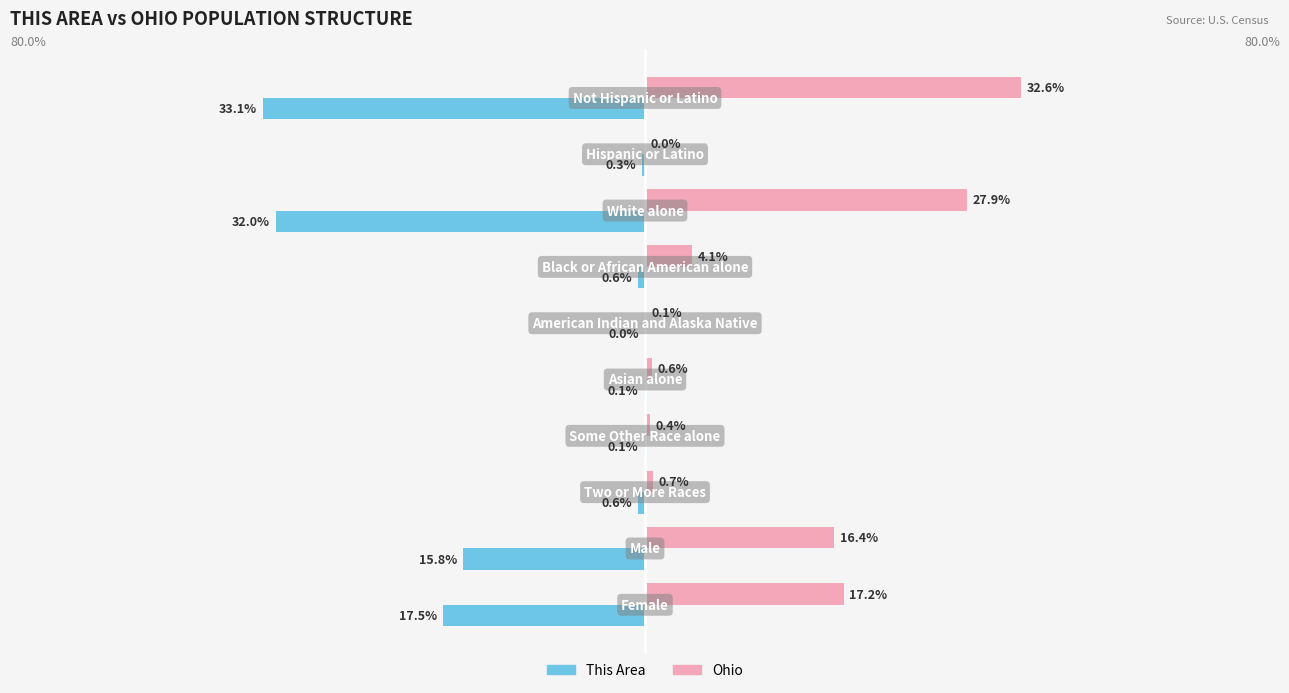

Which series has the largest total across all categories?

Ohio